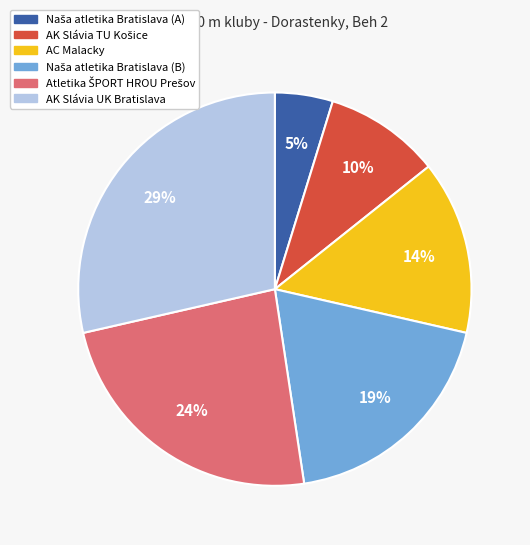

The AK Slávia UK Bratislava slice represents 42% of the pie. True or false?

False